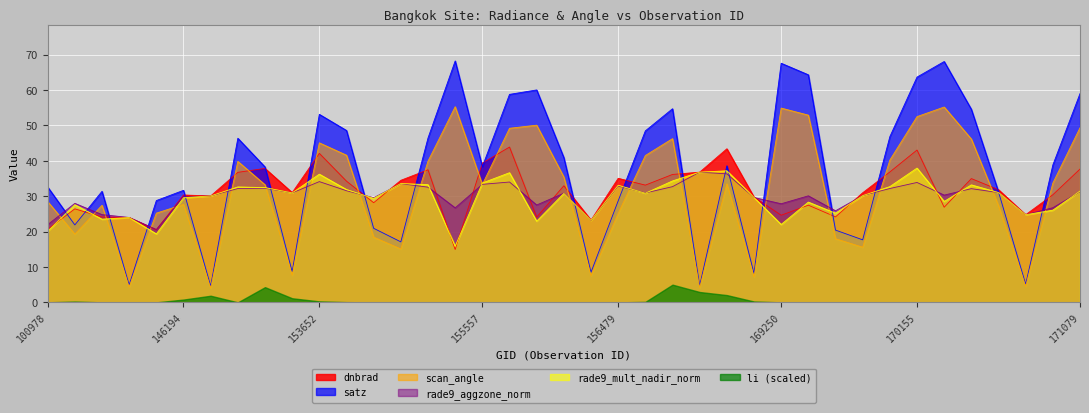

What is the sum of the rade9_mult_nadir_norm values at 169981 and 158374?

69.5